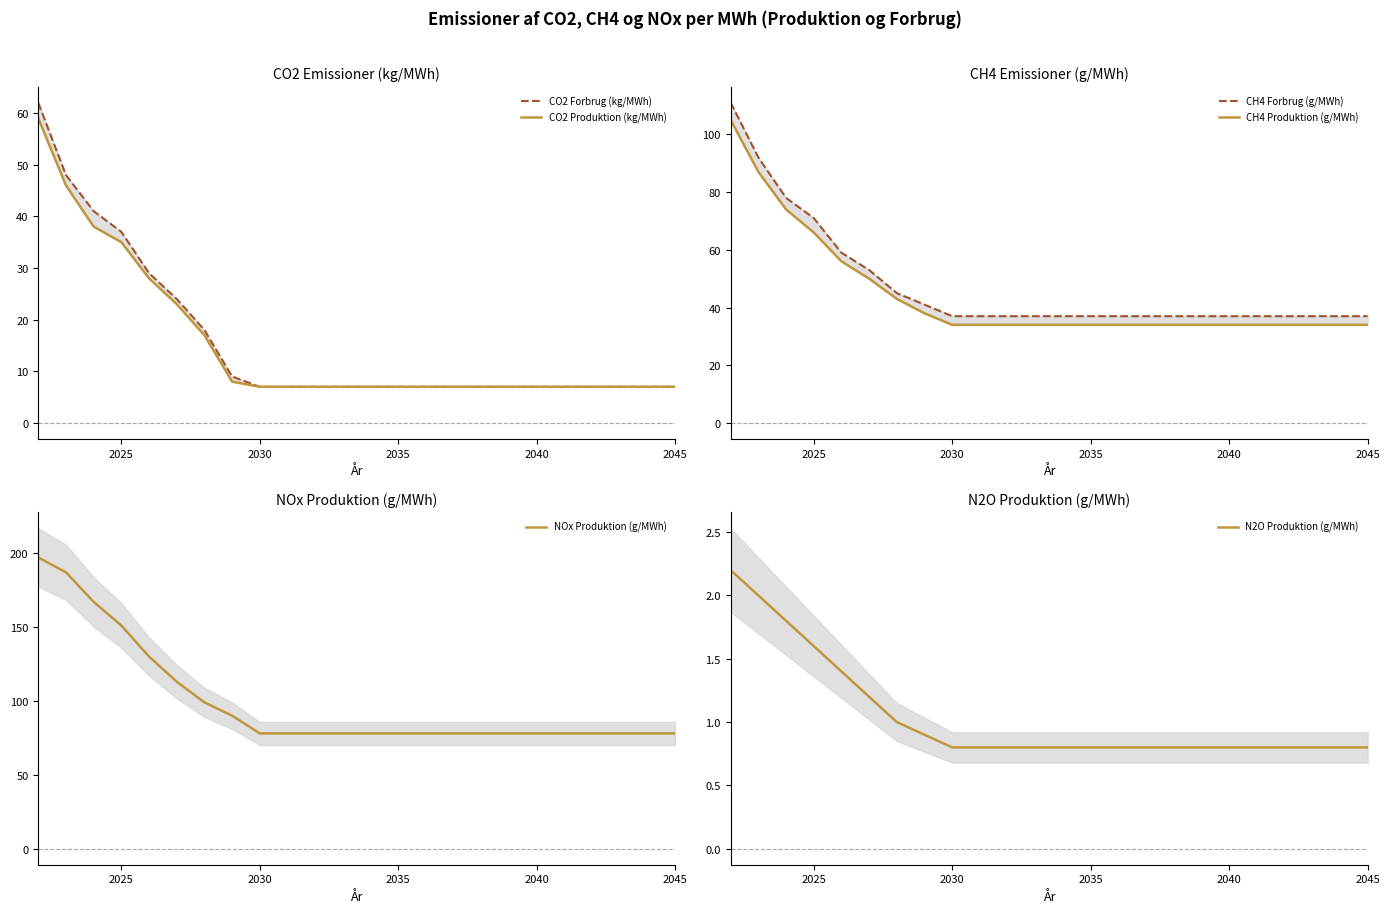

The NOx Produktion (g/MWh) series shows 78 at 2030. True or false?

True